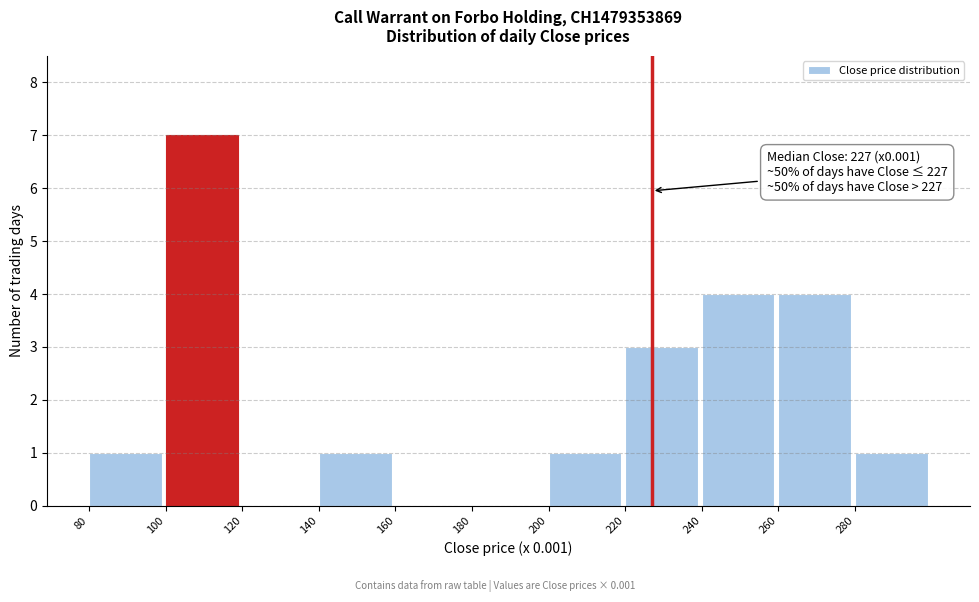

Which range on the x-axis has the tallest bar?

100 to 120